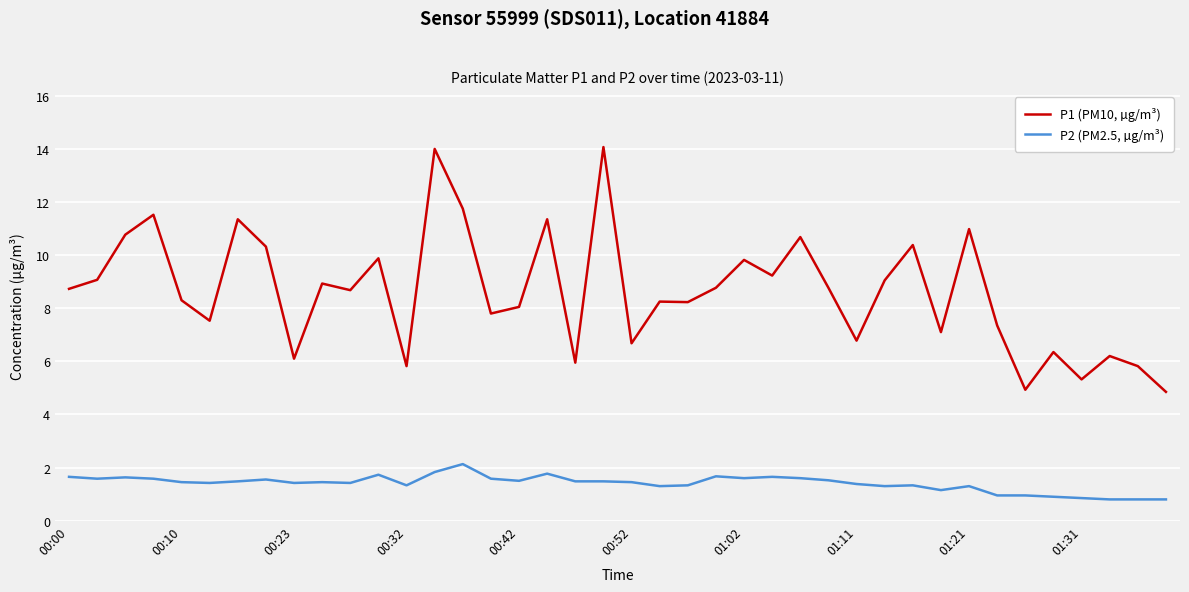

What is the difference between the maximum and second lowest values in the P2 (PM2.5, µg/m³) series?

1.3